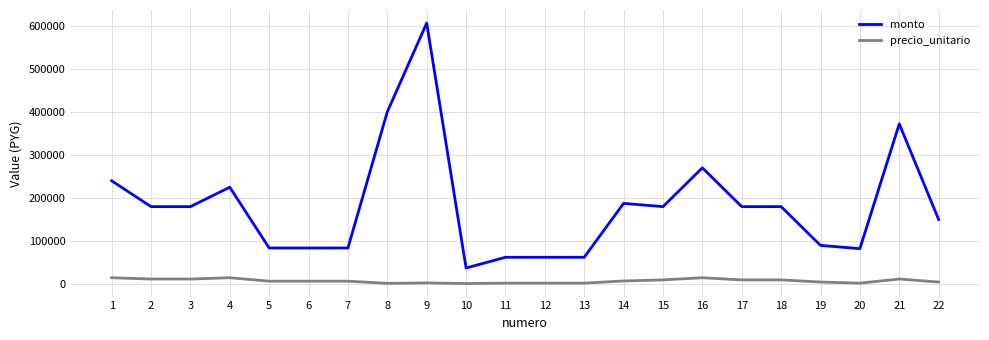

Is it true that monto equals 63669 at 10?

False